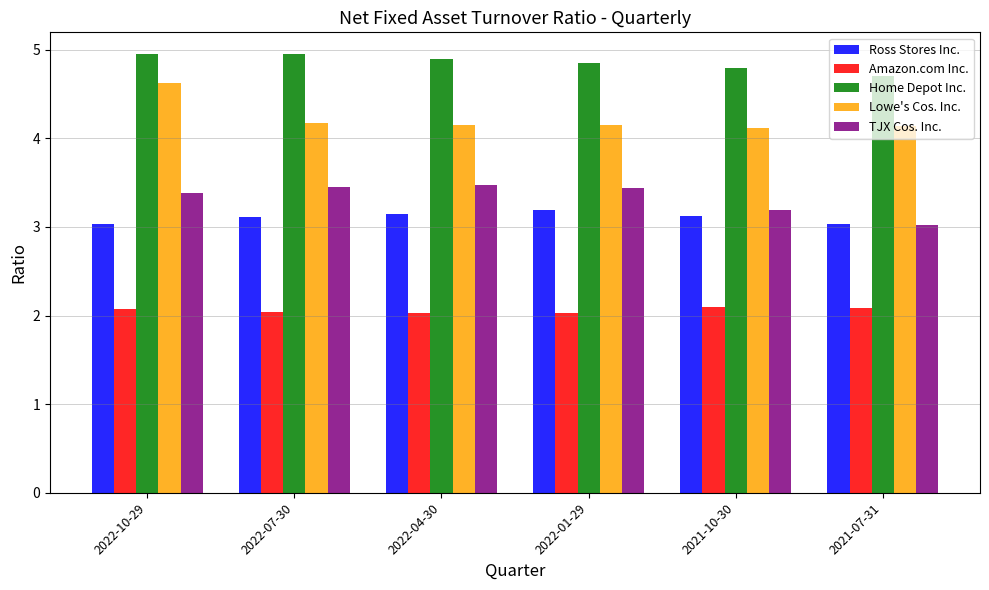

What is the difference between the maximum and second lowest values in the Home Depot Inc. series?

0.2